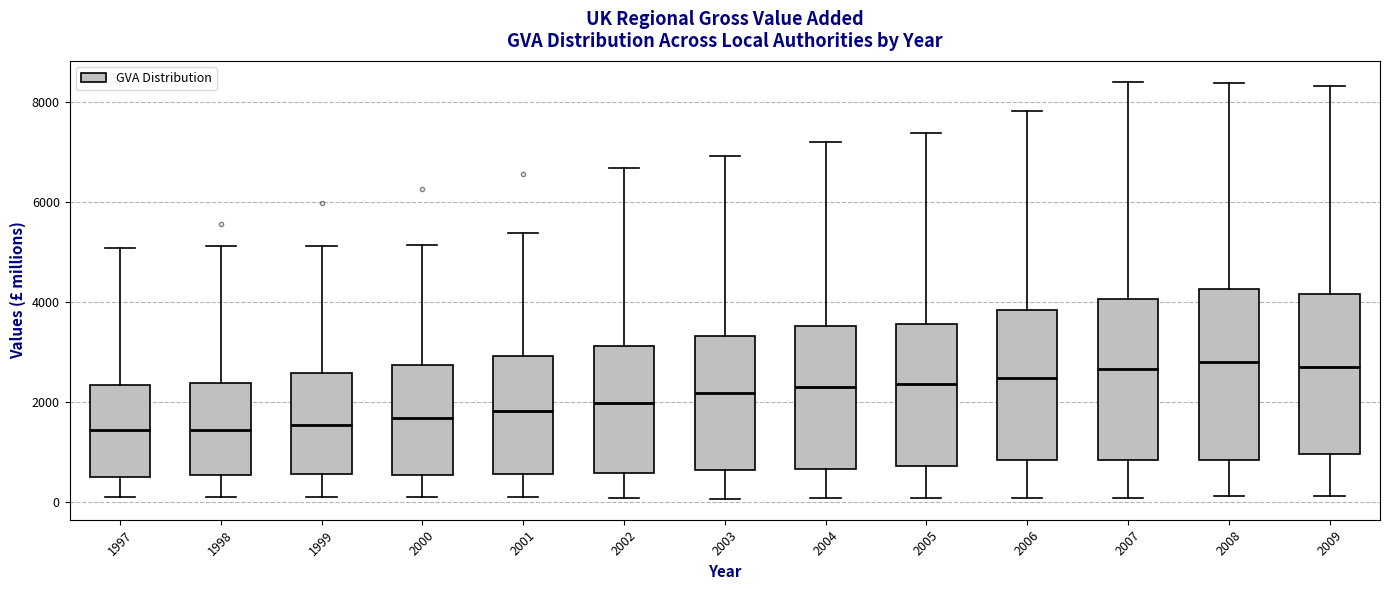

Reading left to right, read every box against the y-axis: the position of its median line, the range the box covers, and the ends of its whiskers. The values are not printed on the chart, so give them approximately, as read against the axis.

1997: median 1400, box 600 to 2400, whiskers 0 to 5000
1998: median 1400, box 600 to 2400, whiskers 0 to 5200
1999: median 1600, box 600 to 2600, whiskers 200 to 5200
2000: median 1600, box 600 to 2800, whiskers 200 to 5200
2001: median 1800, box 600 to 3000, whiskers 0 to 5400
2002: median 2000, box 600 to 3200, whiskers 0 to 6600
2003: median 2200, box 600 to 3400, whiskers 0 to 7000
2004: median 2200, box 600 to 3600, whiskers 0 to 7200
2005: median 2400, box 800 to 3600, whiskers 0 to 7400
2006: median 2400, box 800 to 3800, whiskers 0 to 7800
2007: median 2600, box 800 to 4000, whiskers 0 to 8400
2008: median 2800, box 800 to 4200, whiskers 200 to 8400
2009: median 2600, box 1000 to 4200, whiskers 200 to 8400